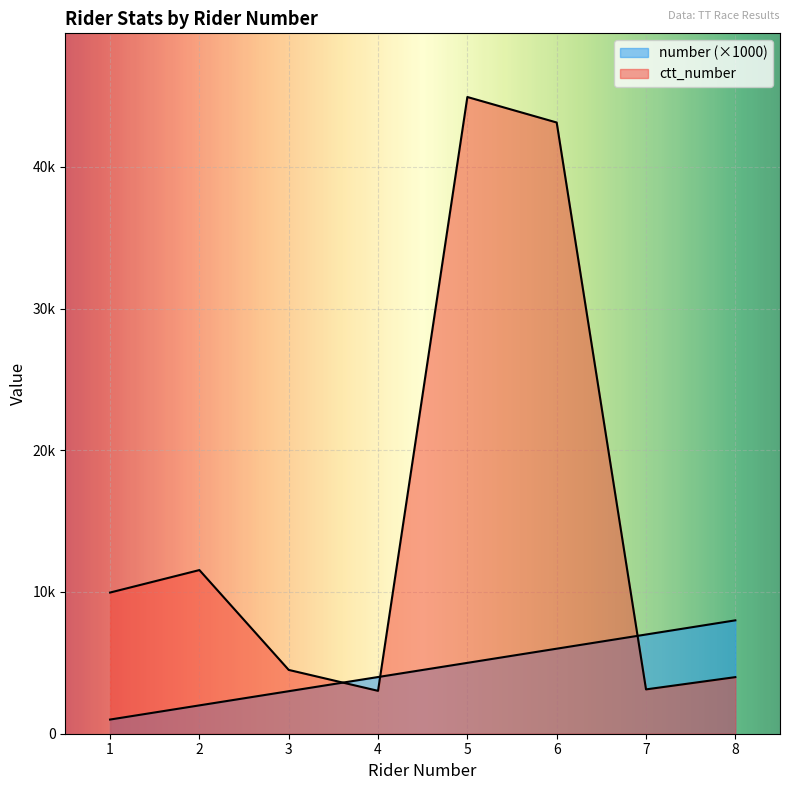

List the labels in order of number value, largest first.

8, 7, 6, 5, 4, 3, 2, 1